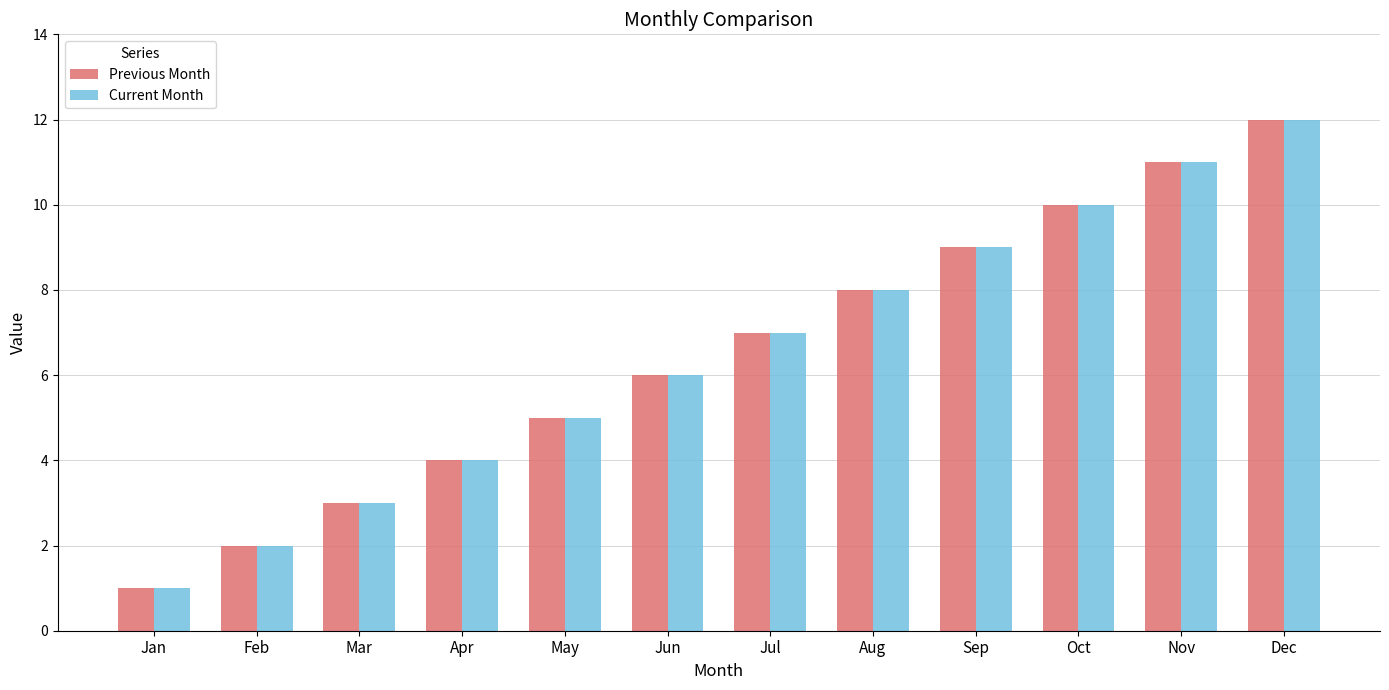

Reading left to right, transcribe all the data shown in this chart.

Previous Month: 1	2	3	4	5	6	7	8	9	10	11	12
Current Month: 1	2	3	4	5	6	7	8	9	10	11	12